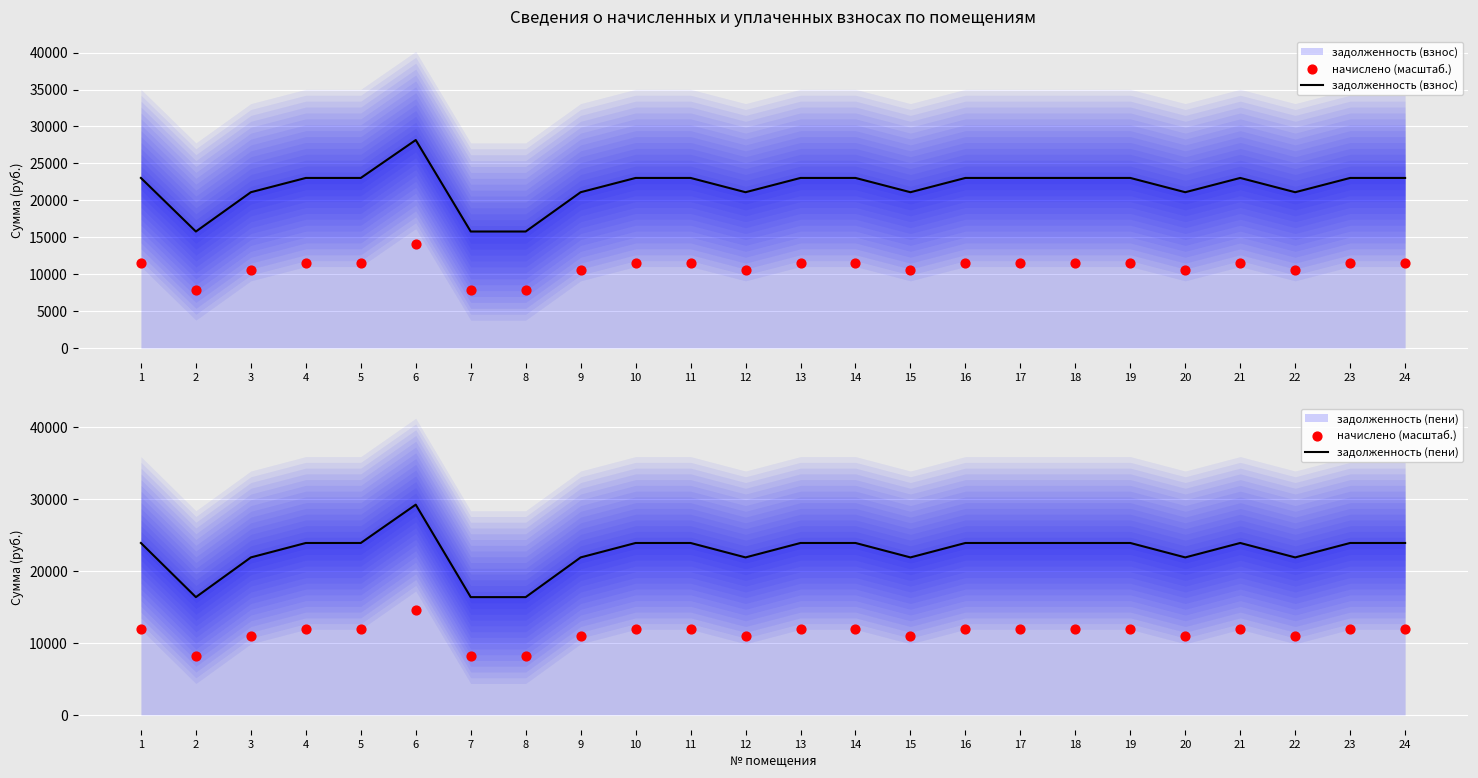

At which category is the sum across all series the highest?

6